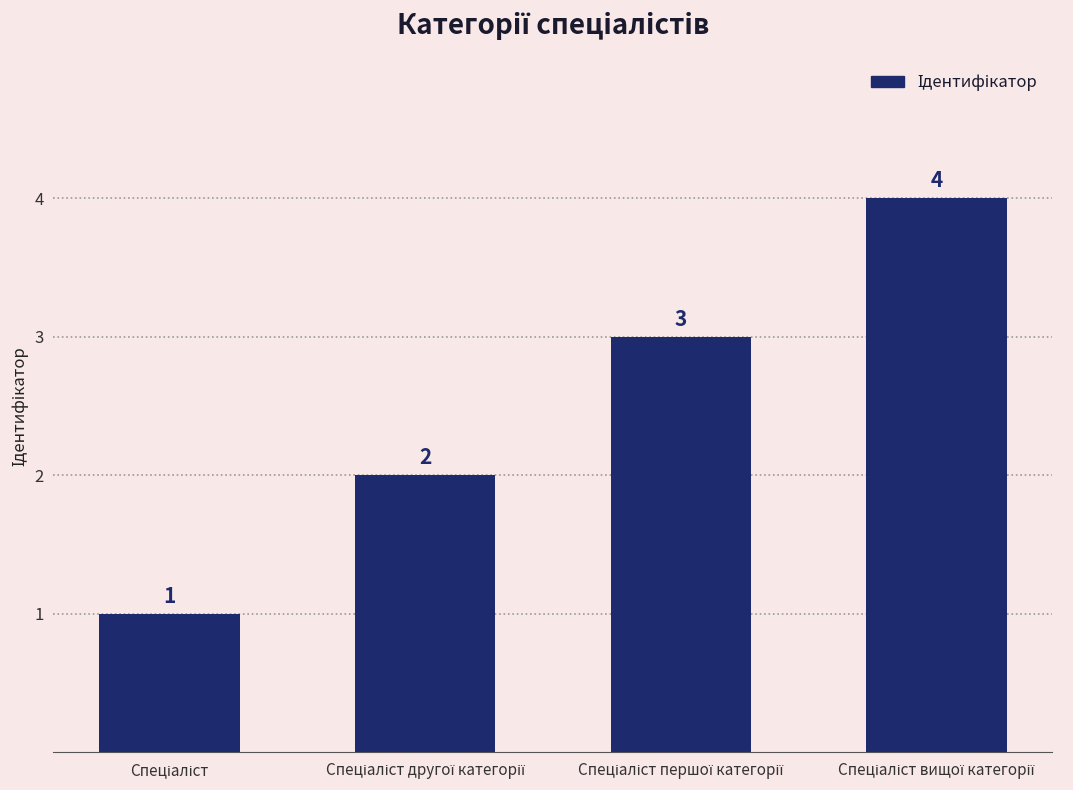

What is the greatest value displayed?

4